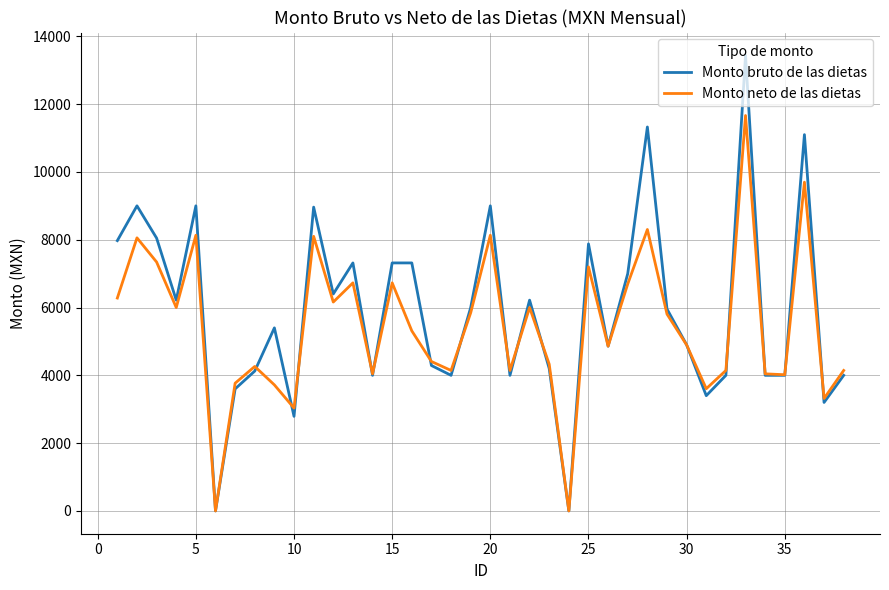

What is the maximum value shown in the chart?

13440